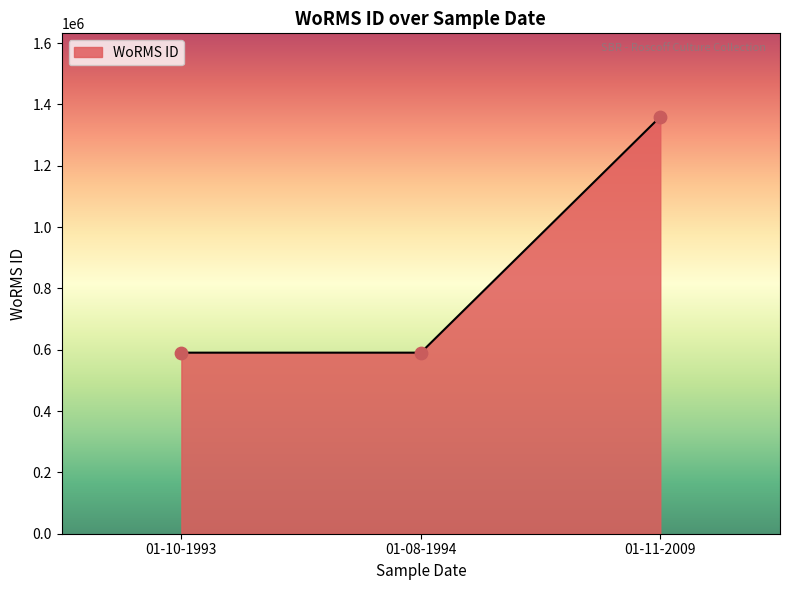

What is the change in value from 01-08-1994 to 01-11-2009?

+769334